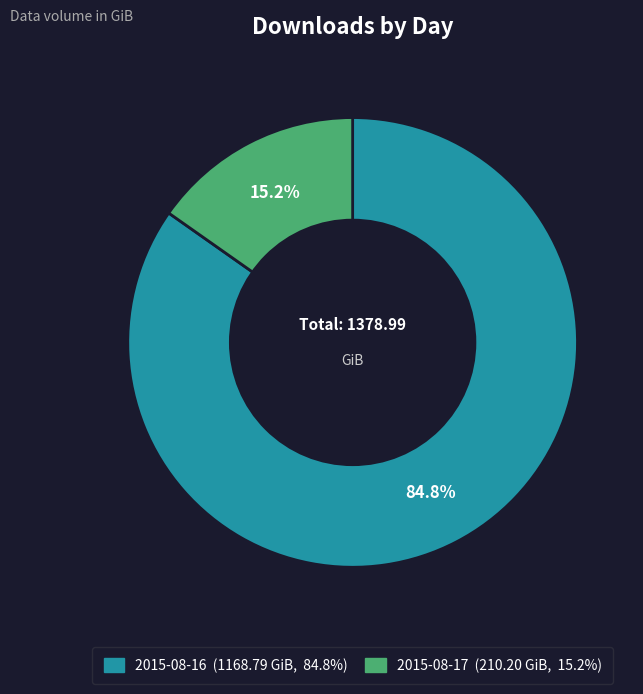

Between 2015-08-16 and 2015-08-17, which is larger?

2015-08-16